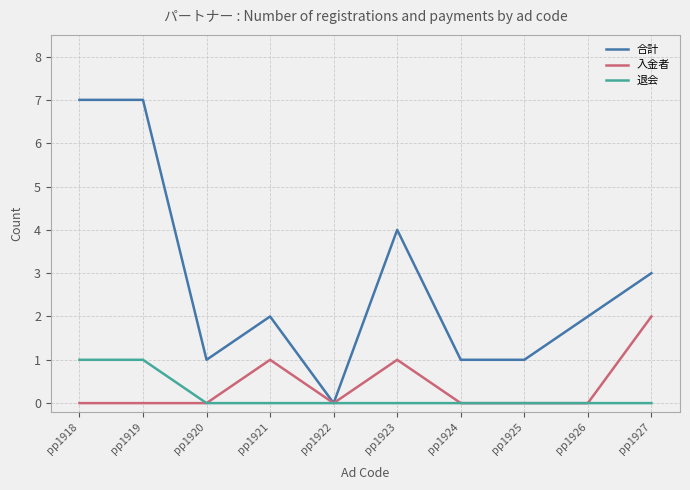

What is the spread (max minus min) of values at pp1919?

7